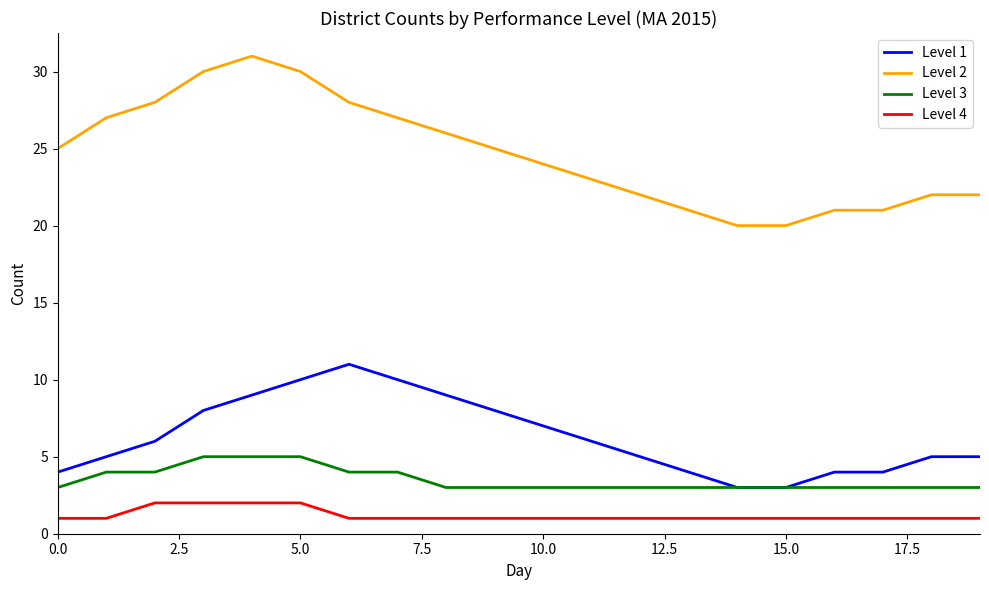

Which series has the widest spread of values?

Level 2